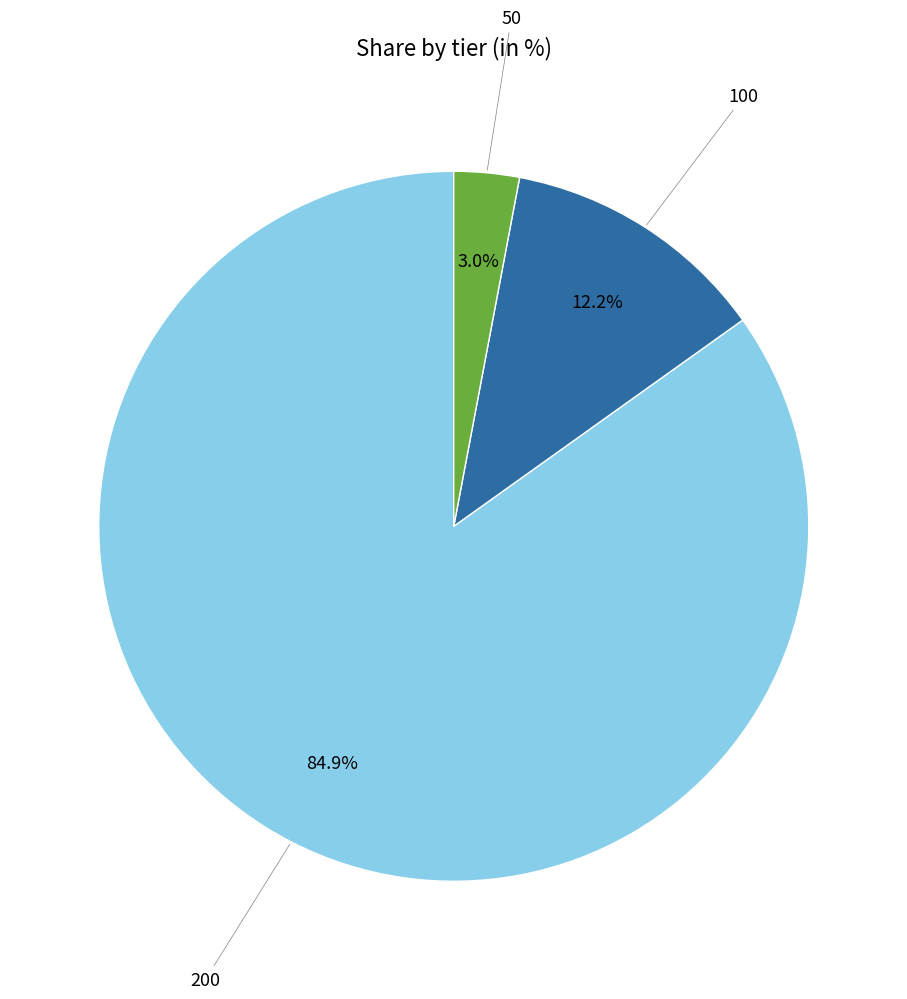

To the nearest percent, what percentage of the pie is 50?

3%